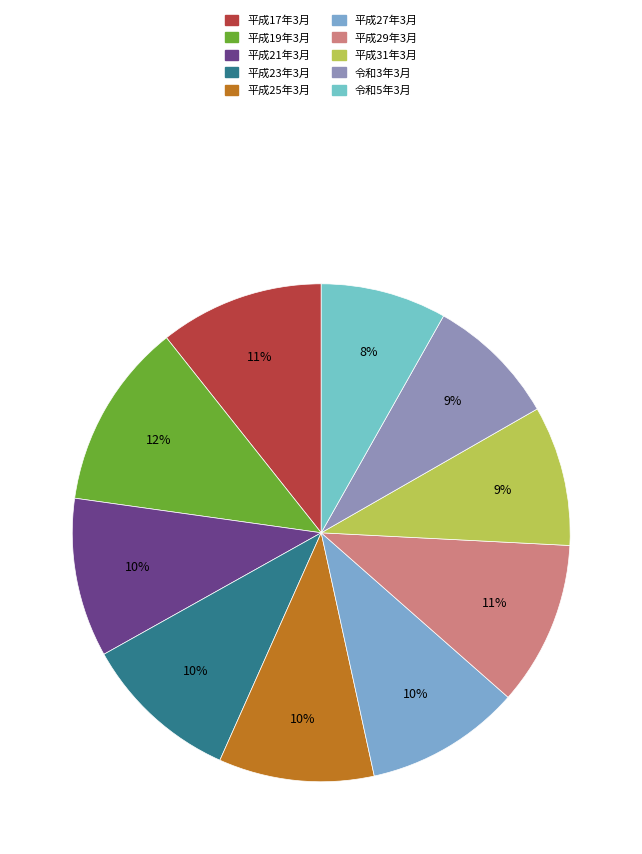

How many segments does this pie chart have?

10